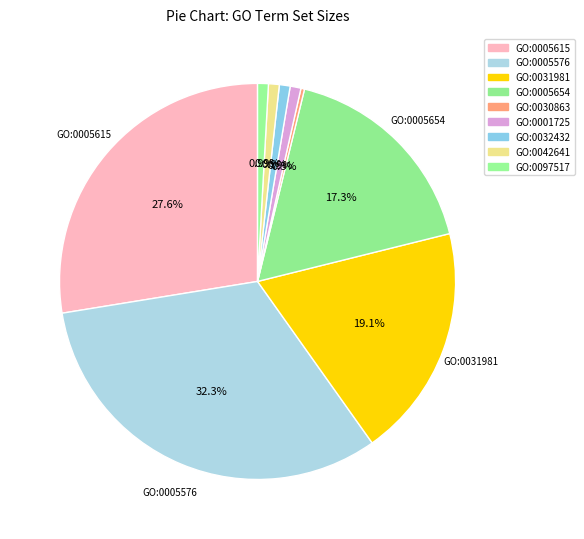

What percentage is the GO:0097517 slice, to the nearest percent?

1%